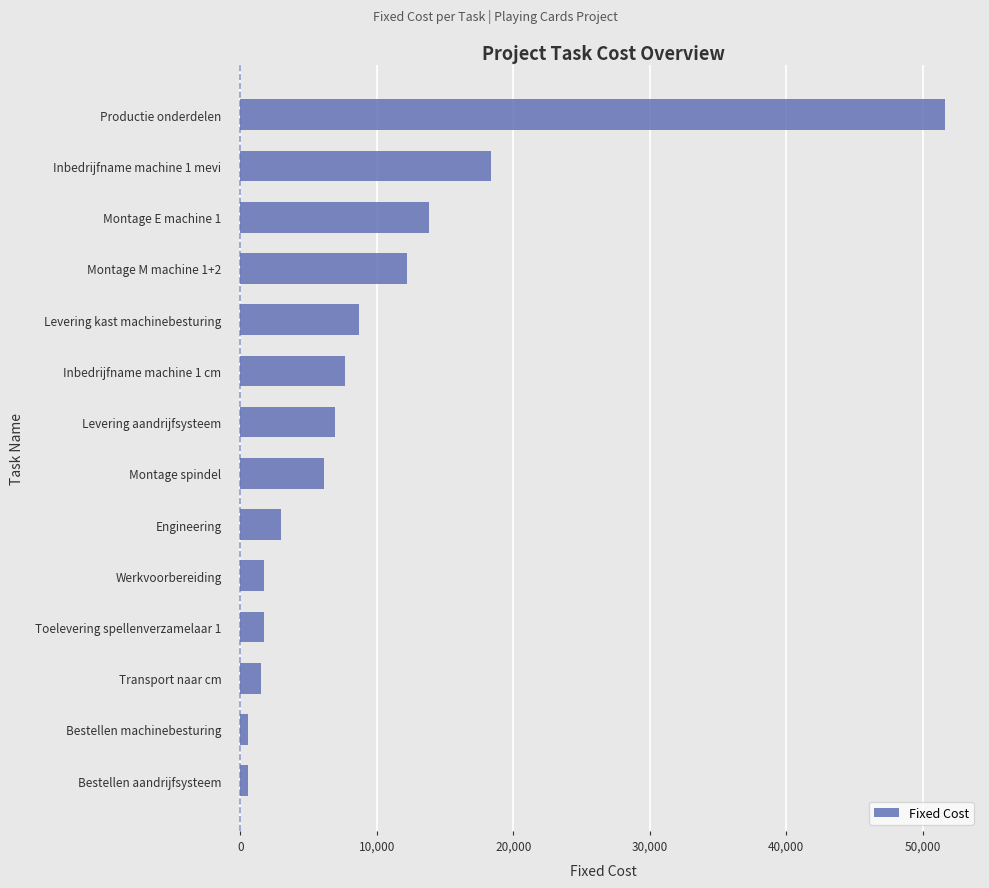

The value at Inbedrijfname machine 1 mevi is 24259.1. True or false?

False